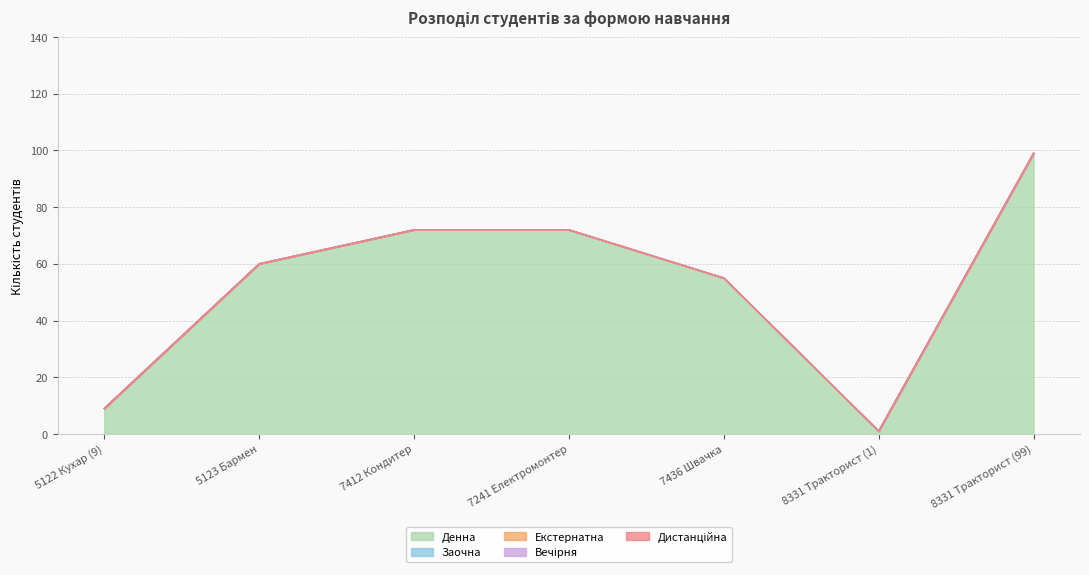

True or false: Вечірня and Заочна intersect in this chart.

False